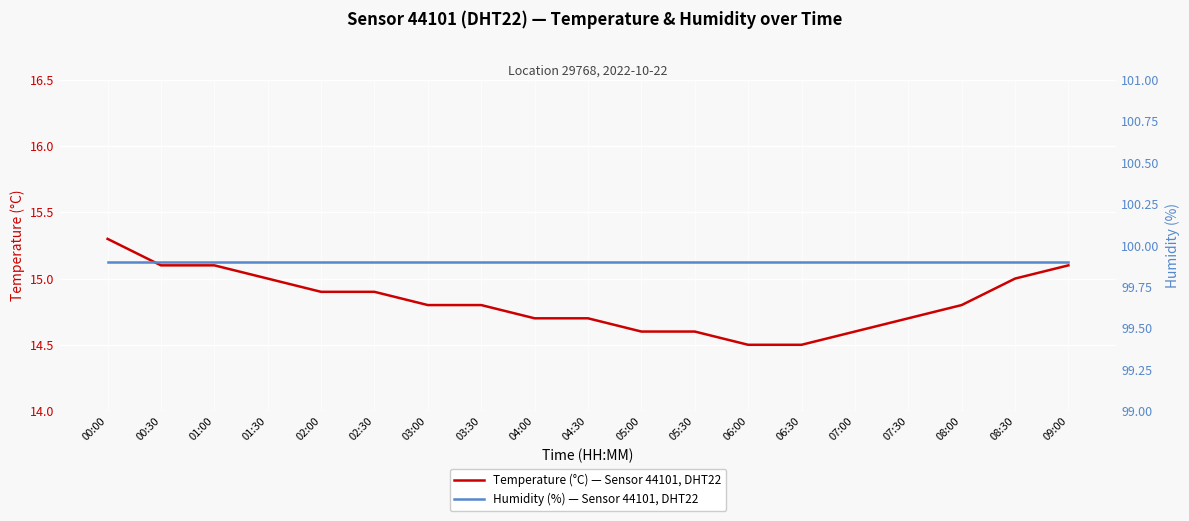

What position from the left is 03:30?

8